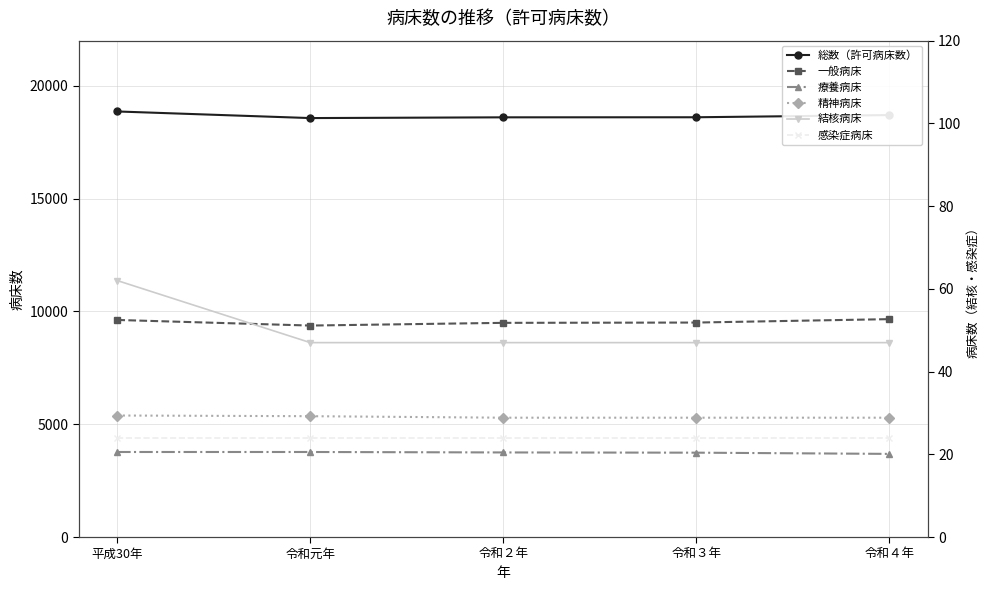

What is the lowest value of the 精神病床 series?

5289